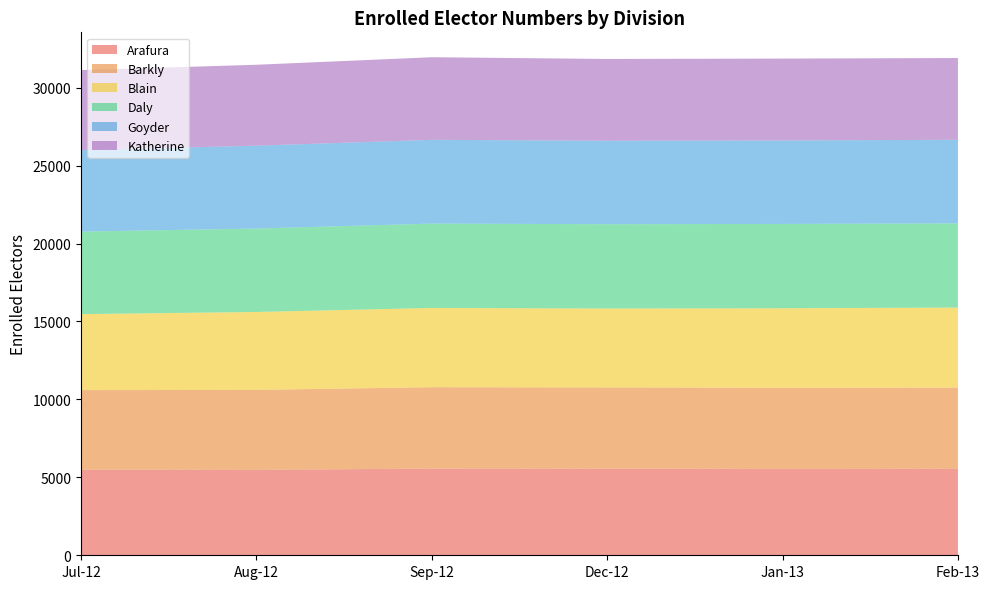

Reading left to right, list all the values displayed in this chart.

Arafura: Jul-12=5492	Aug-12=5477	Sep-12=5563	Dec-12=5559	Jan-13=5540	Feb-13=5549
Barkly: Jul-12=5105	Aug-12=5132	Sep-12=5220	Dec-12=5208	Jan-13=5209	Feb-13=5208
Blain: Jul-12=4874	Aug-12=5000	Sep-12=5083	Dec-12=5063	Jan-13=5098	Feb-13=5134
Daly: Jul-12=5294	Aug-12=5352	Sep-12=5412	Dec-12=5409	Jan-13=5409	Feb-13=5402
Goyder: Jul-12=5228	Aug-12=5316	Sep-12=5376	Dec-12=5355	Jan-13=5356	Feb-13=5364
Katherine: Jul-12=5132	Aug-12=5191	Sep-12=5297	Dec-12=5246	Jan-13=5252	Feb-13=5243